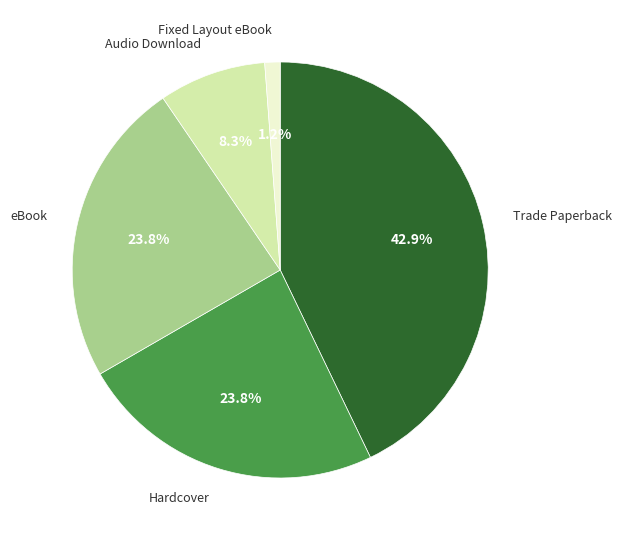

Does any single category account for the majority?

No